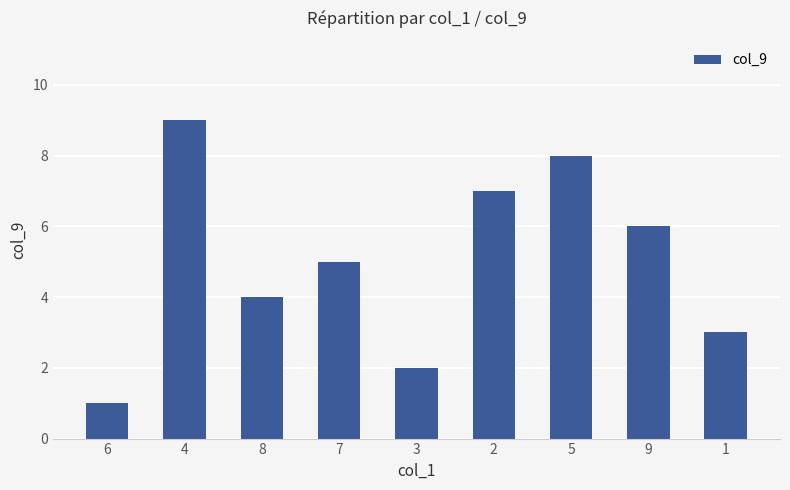

What is the maximum value shown in the chart?

9